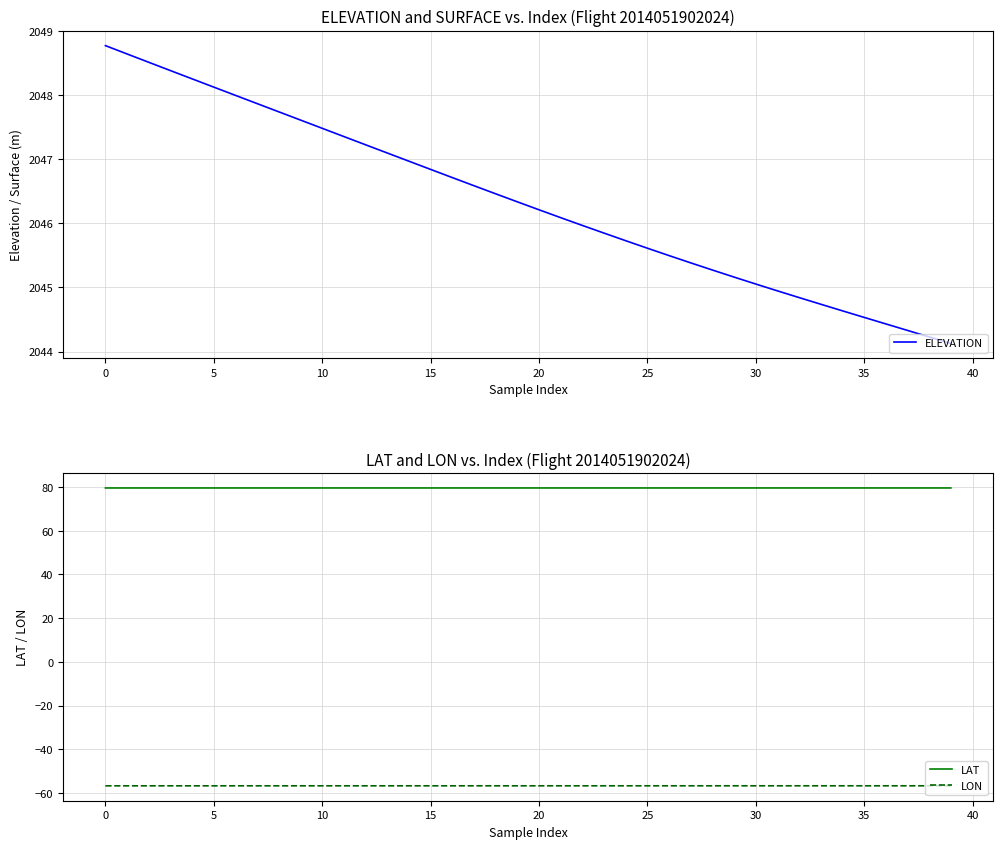

What is the maximum value shown in the chart?

2048.8